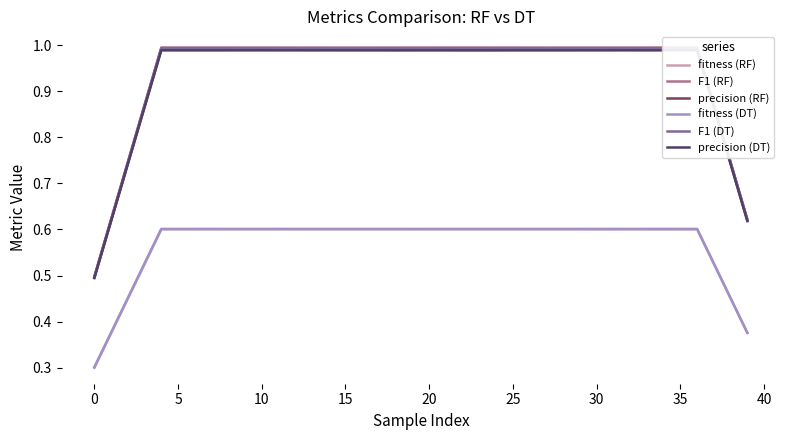

Which series has the largest range (max minus min)?

F1 (RF)